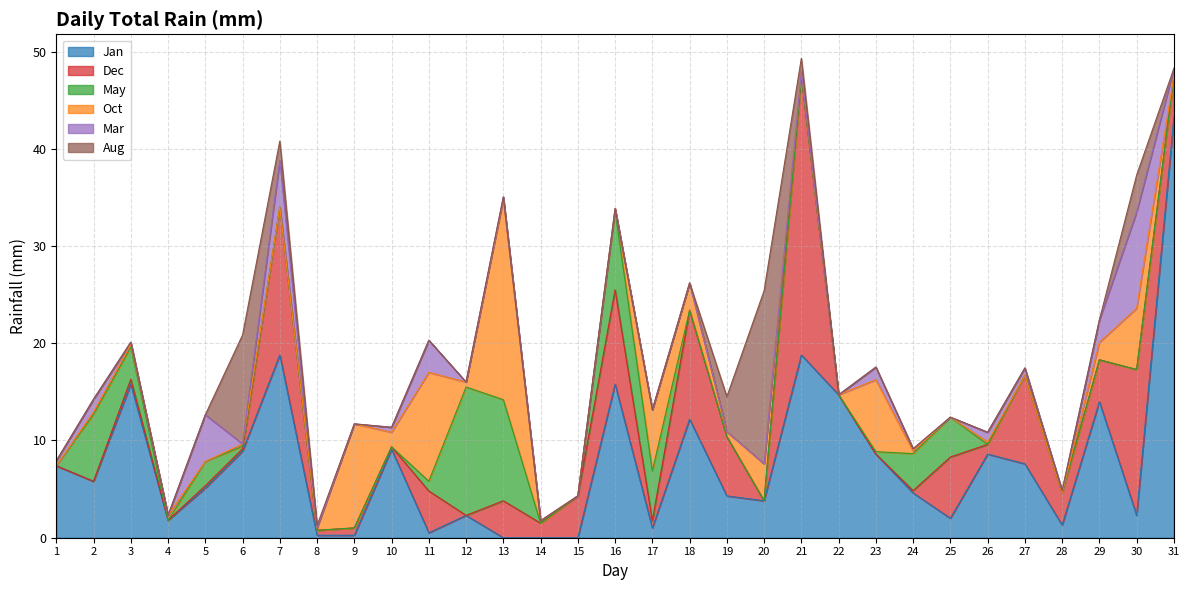

Which series has the widest spread of values?

Jan